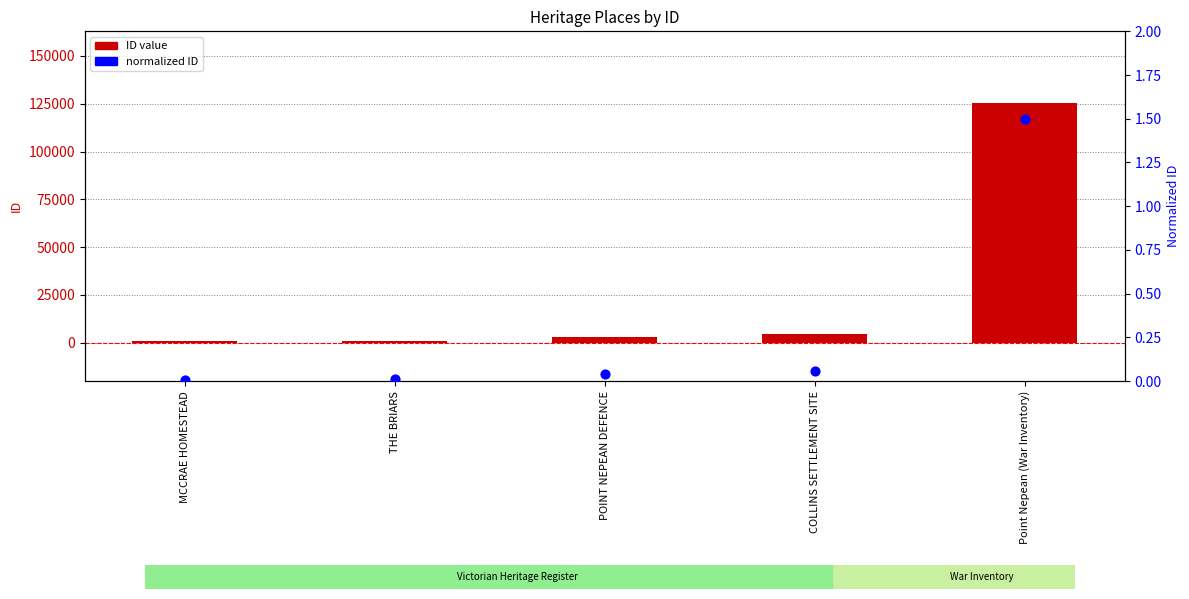

Which series reaches the minimum Y coordinate?

normalized ID